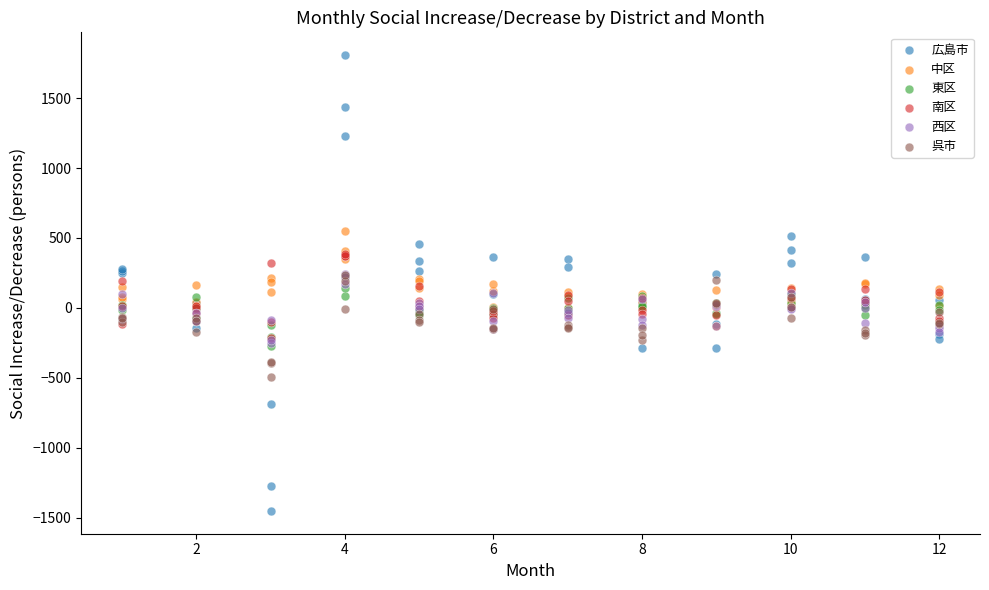

What are all the series names shown in the legend?

広島市, 中区, 東区, 南区, 西区, 呉市